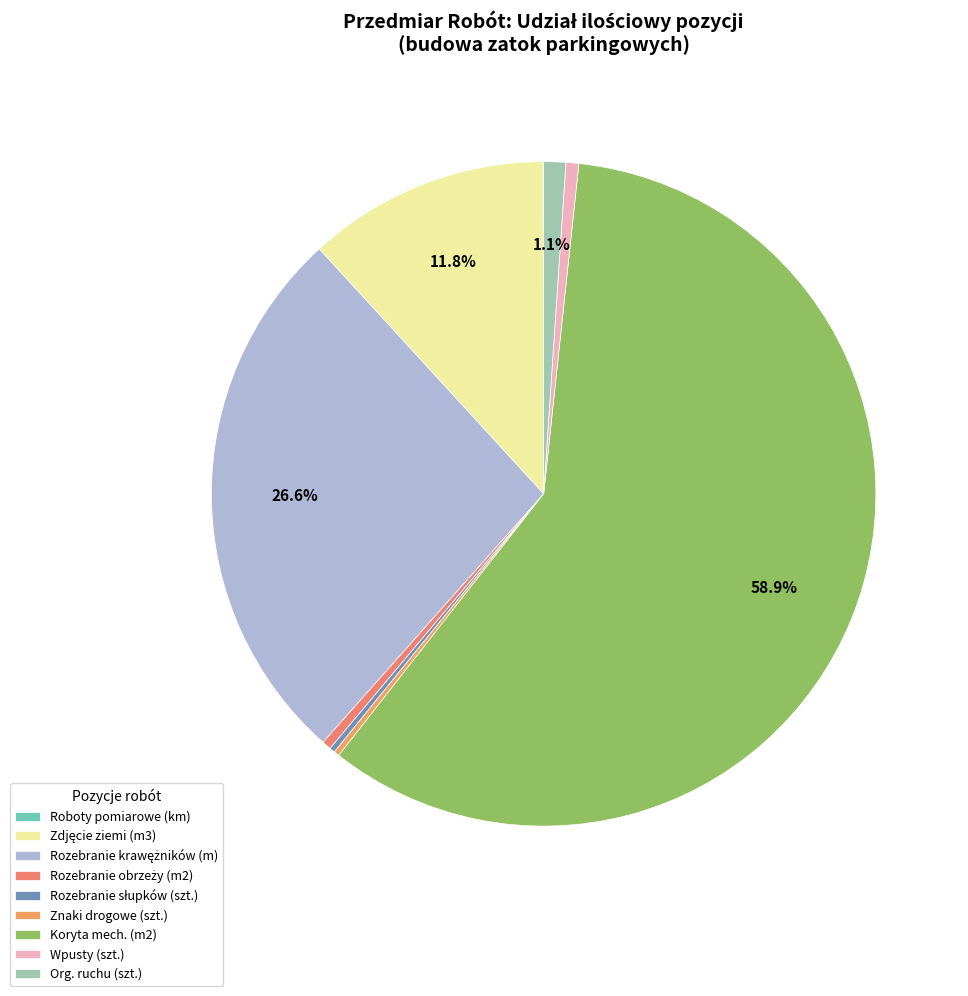

Is there a majority slice in this chart?

Yes